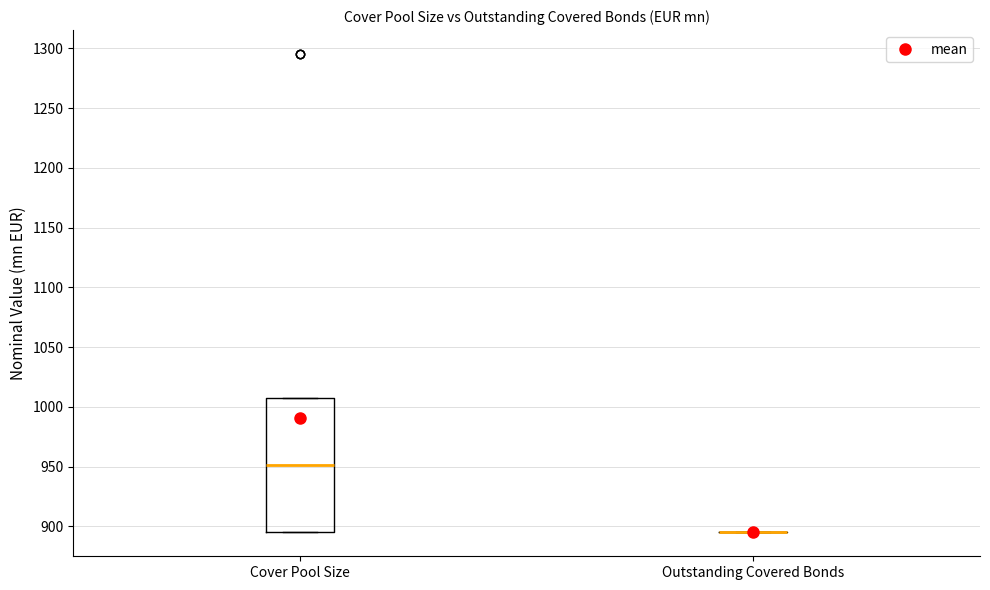

Comparing the boxes themselves (not the whiskers), which one is the tallest?

Cover Pool Size